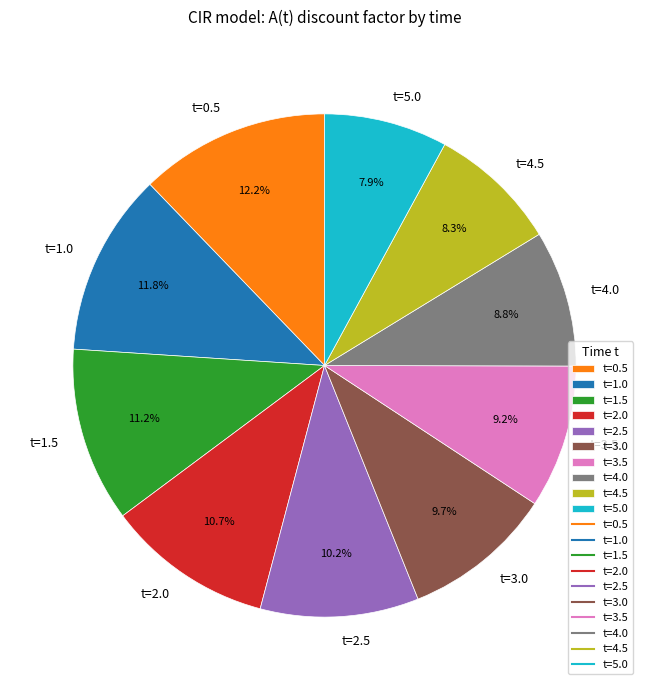

True or false: t=3.5 accounts for 9% of the total.

True